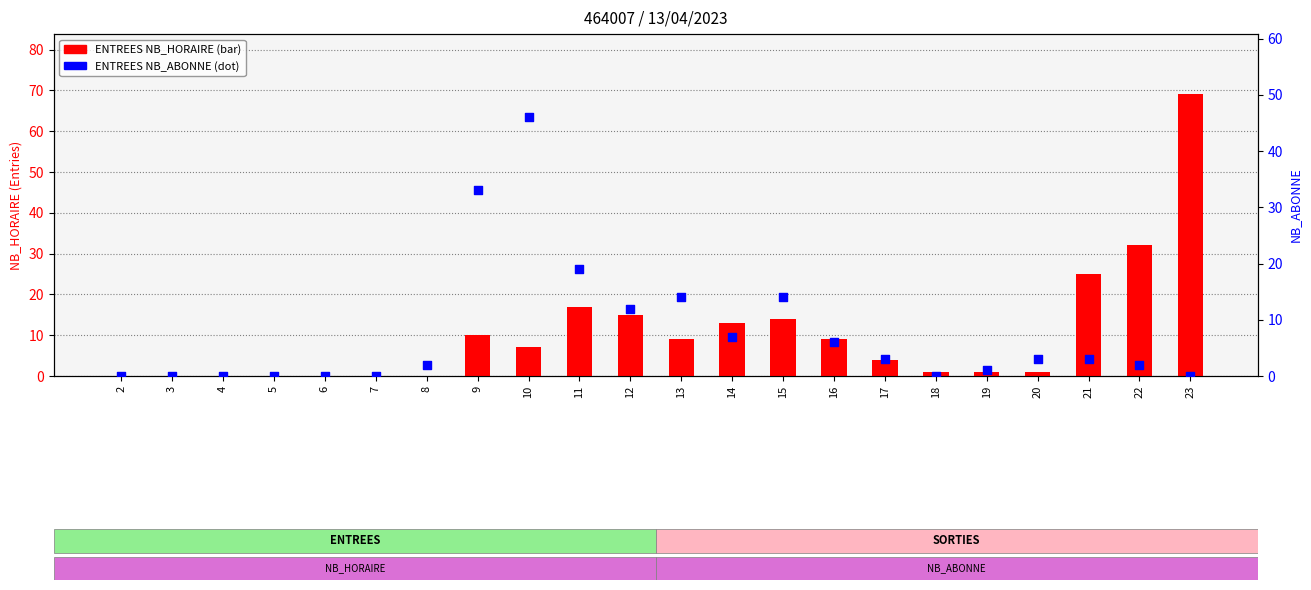

At how many categories does at least one series exceed 27?

4